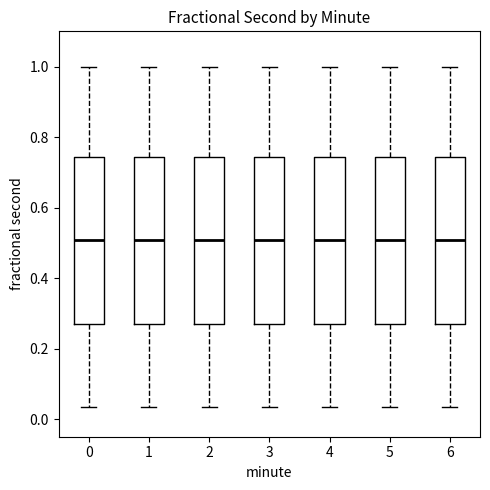

Where is the lower edge of the box at x = 4 on the y-axis? The values are not printed on the chart, so give them approximately, as read against the axis.

0.28